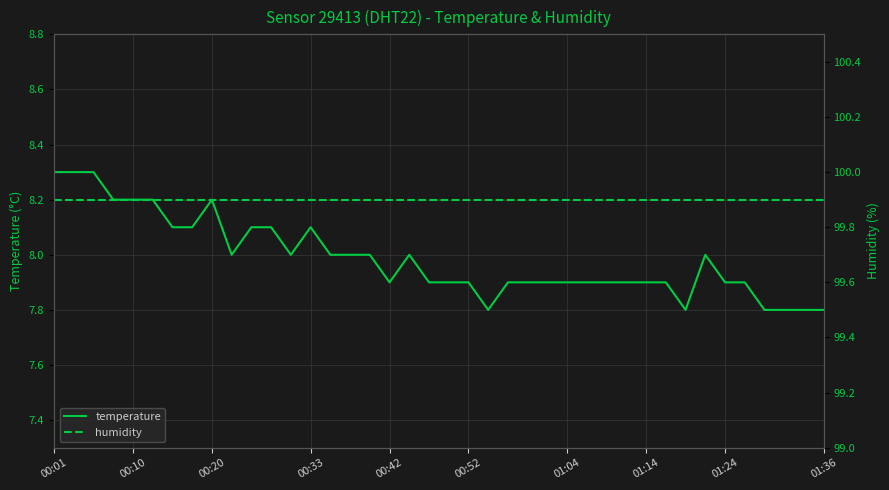

Rank the series by their average value, from lowest to highest.

temperature, humidity